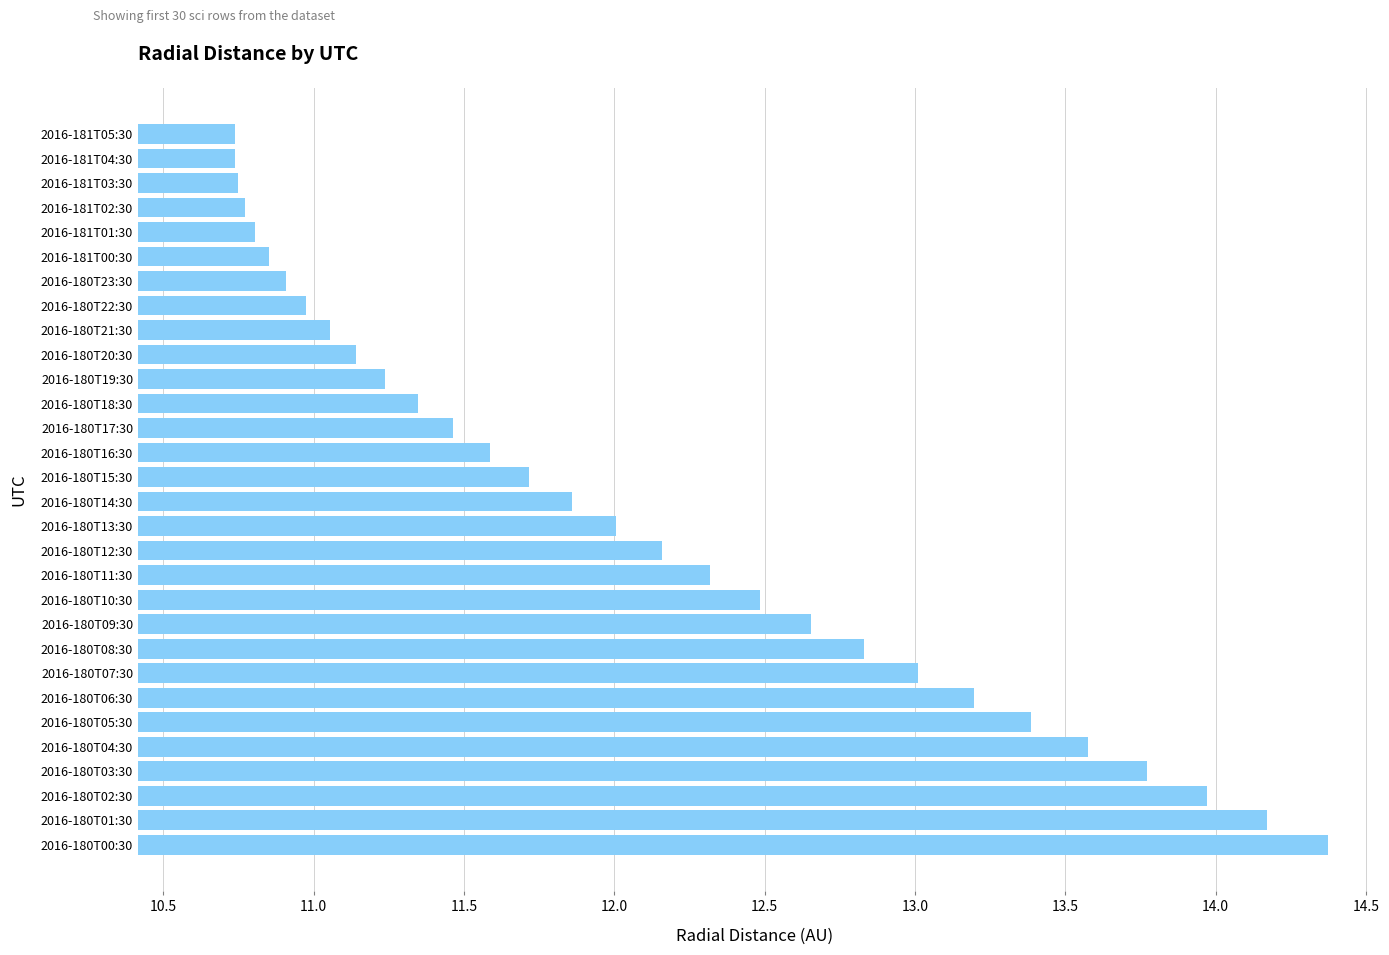

The value at 2016-181T03:30 is 10.7. True or false?

True